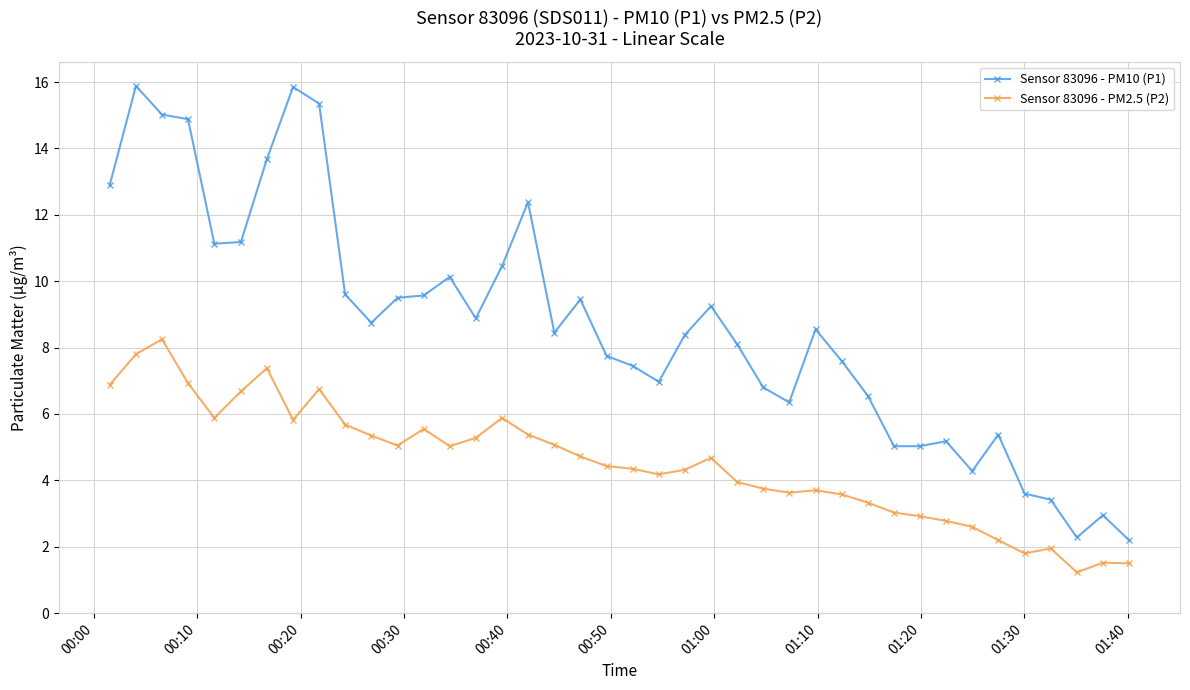

What is the difference between the maximum and minimum values in the Sensor 83096 - PM10 (P1) series?

13.7